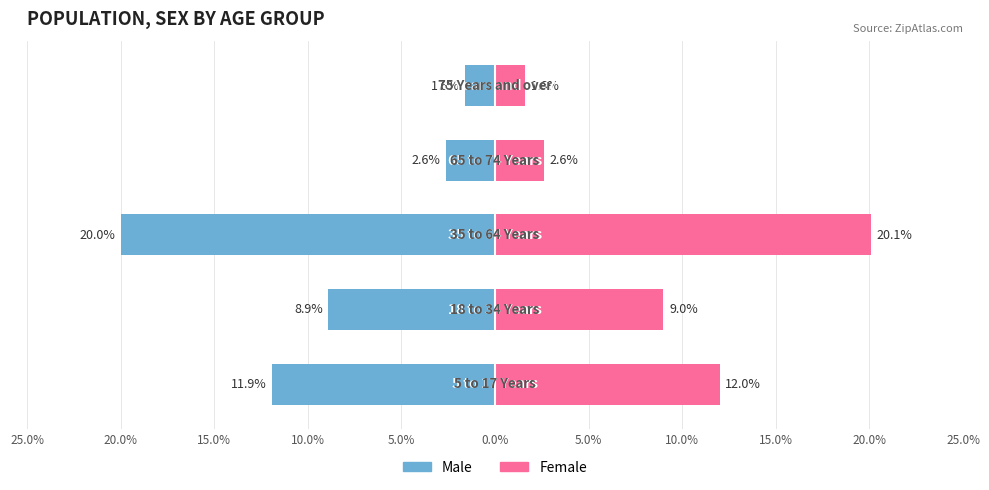

Does the chart contain stacked bars?

No